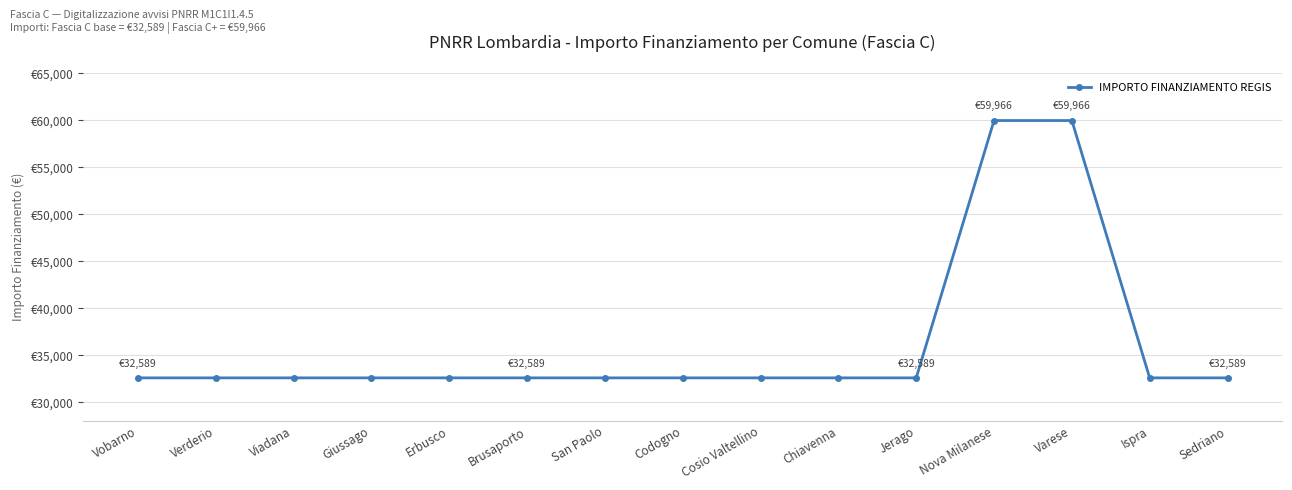

List the labels in order of value, smallest first.

Vobarno, Verderio, Viadana, Giussago, Erbusco, Brusaporto, San Paolo, Codogno, Cosio Valtellino, Chiavenna, Jerago, Ispra, Sedriano, Nova Milanese, Varese